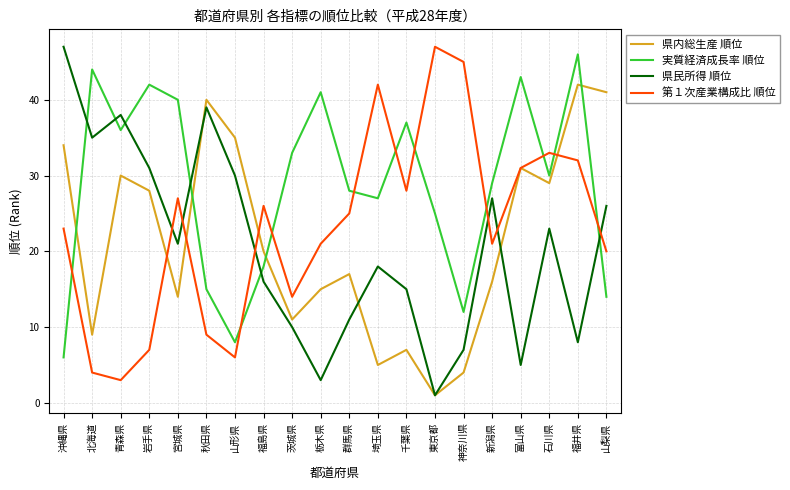

Reading right to left, transcribe all the data shown in this chart.

県内総生産 順位: 41	42	29	31	16	4	1	7	5	17	15	11	20	35	40	14	28	30	9	34
実質経済成長率 順位: 14	46	30	43	29	12	25	37	27	28	41	33	18	8	15	40	42	36	44	6
県民所得 順位: 26	8	23	5	27	7	1	15	18	11	3	10	16	30	39	21	31	38	35	47
第１次産業構成比 順位: 20	32	33	31	21	45	47	28	42	25	21	14	26	6	9	27	7	3	4	23